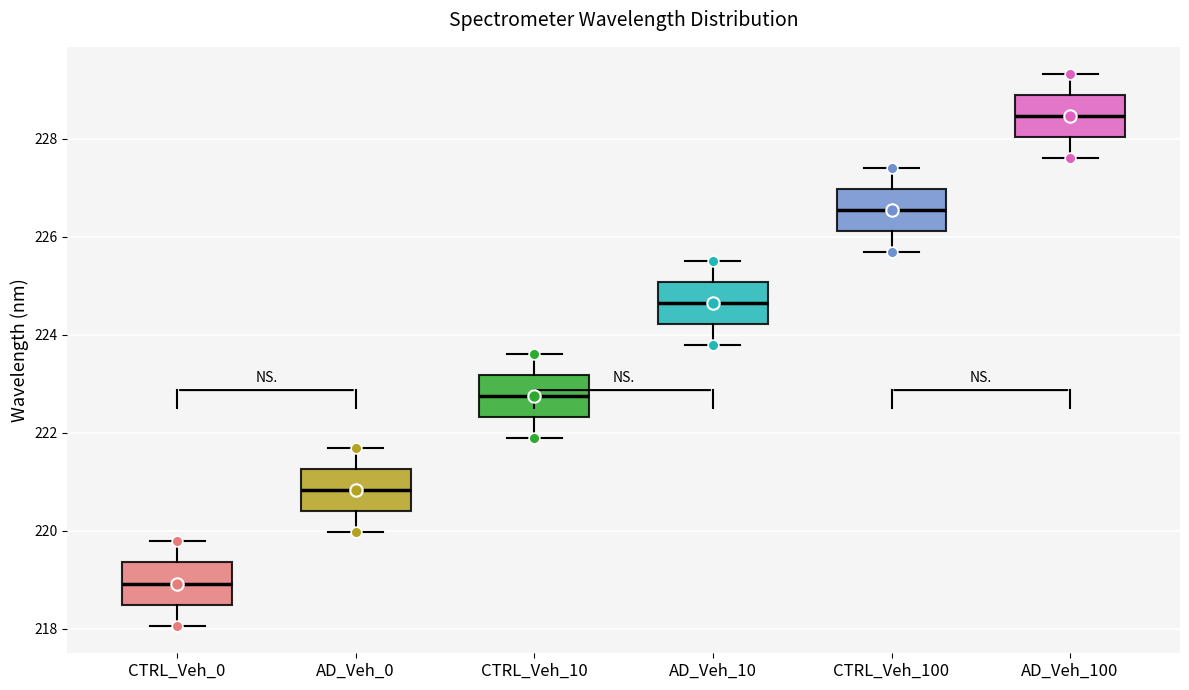

Reading left to right, read every box against the y-axis: the position of its median line, the range the box covers, and the ends of its whiskers. The values are not printed on the chart, so give them approximately, as read against the axis.

CTRL_Veh_0: median 219.0, box 218.4 to 219.4, whiskers 218.0 to 219.8
AD_Veh_0: median 220.8, box 220.4 to 221.2, whiskers 220.0 to 221.6
CTRL_Veh_10: median 222.8, box 222.4 to 223.2, whiskers 221.8 to 223.6
AD_Veh_10: median 224.6, box 224.2 to 225.0, whiskers 223.8 to 225.6
CTRL_Veh_100: median 226.6, box 226.2 to 227.0, whiskers 225.6 to 227.4
AD_Veh_100: median 228.4, box 228.0 to 228.8, whiskers 227.6 to 229.4